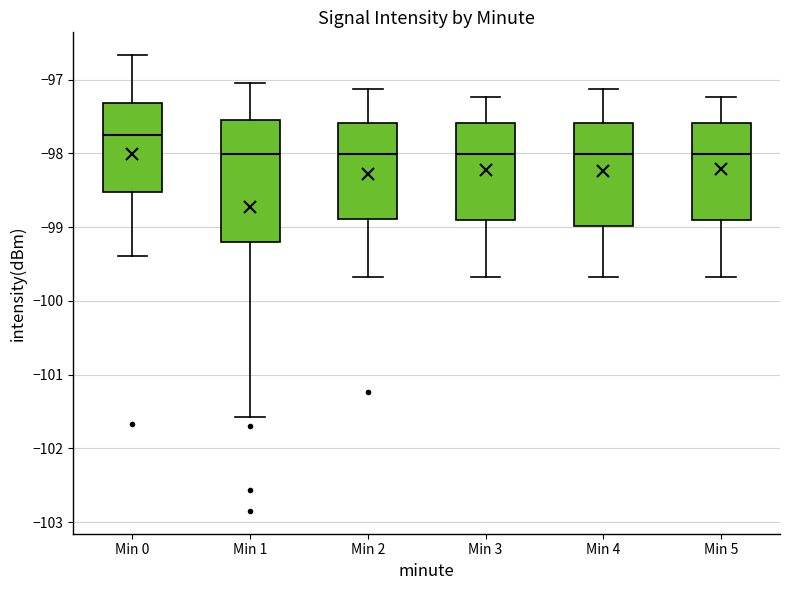

Where does the lower whisker of the box for Min 4 end on the y-axis? The values are not printed on the chart, so give them approximately, as read against the axis.

-99.7